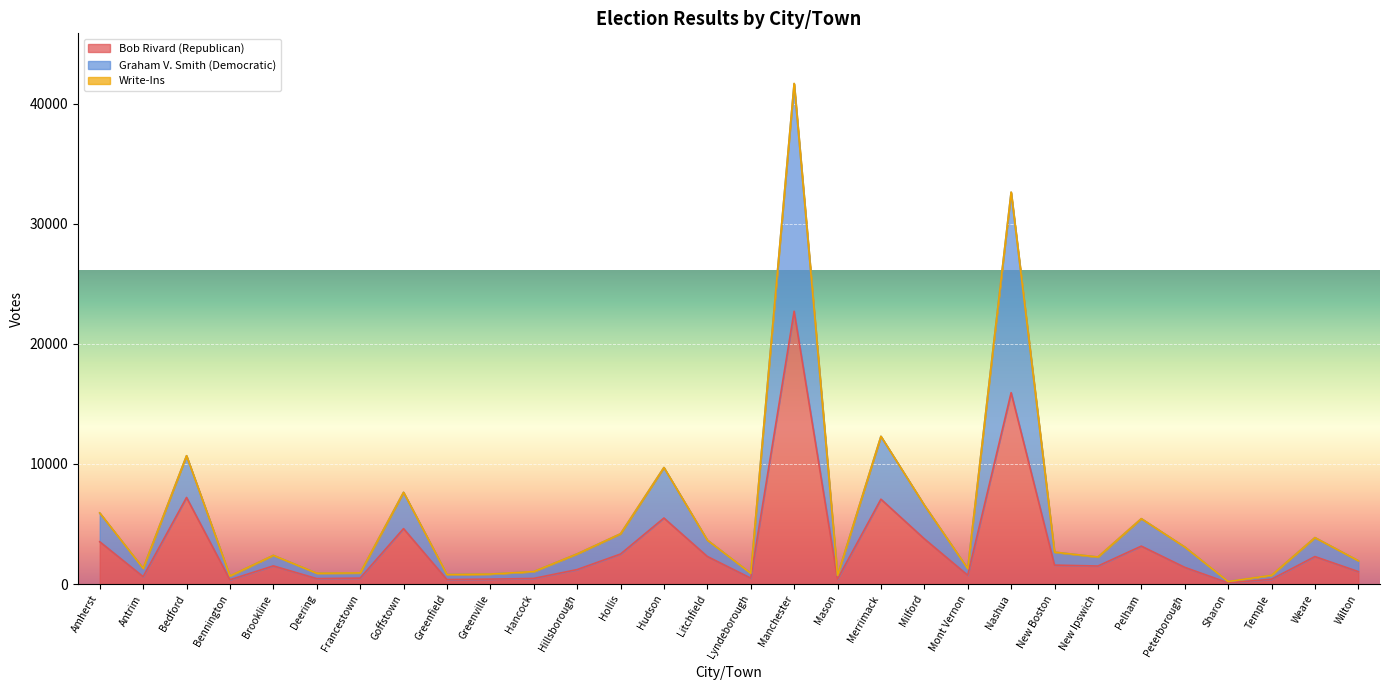

At which label is Bob Rivard (Republican) closest to 11408?

Bedford